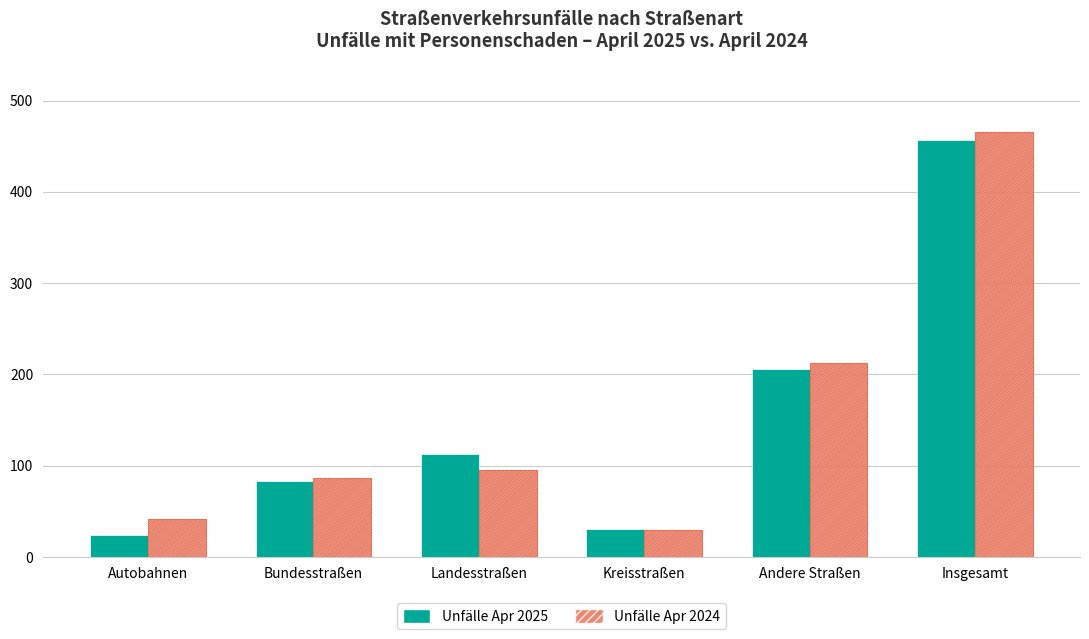

Read the Unfälle Apr 2025 value at Insgesamt.

457